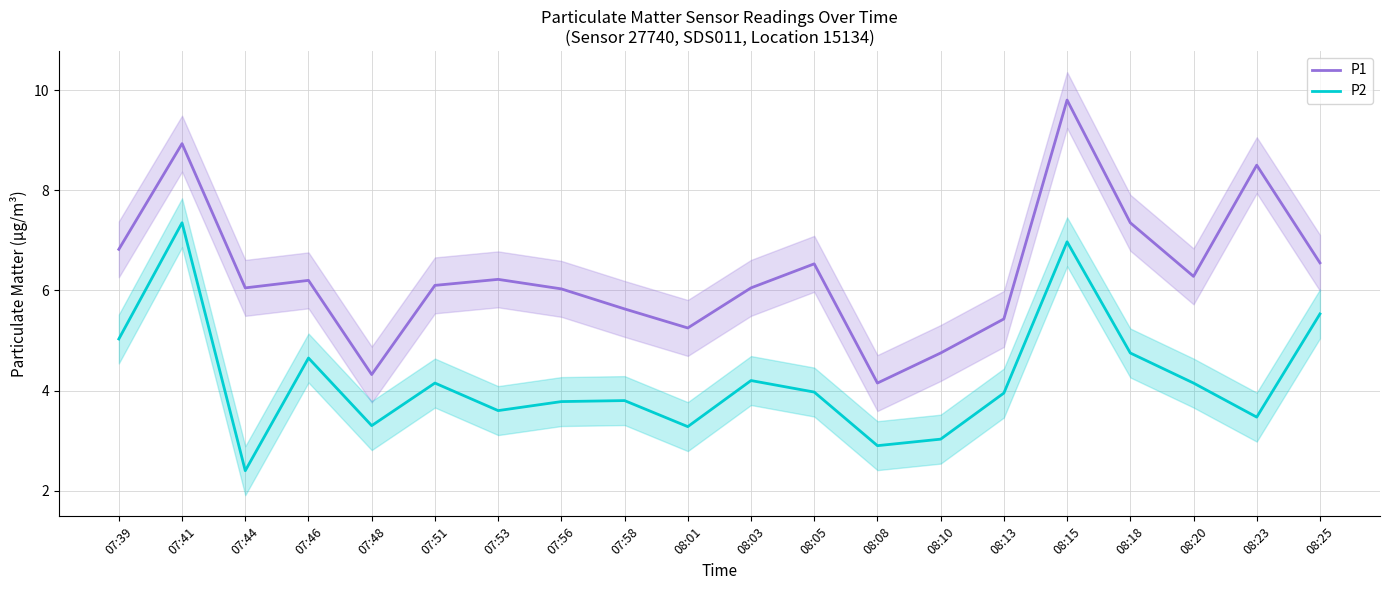

What is the difference between the P2 values at 07:48 and 08:08?

0.4